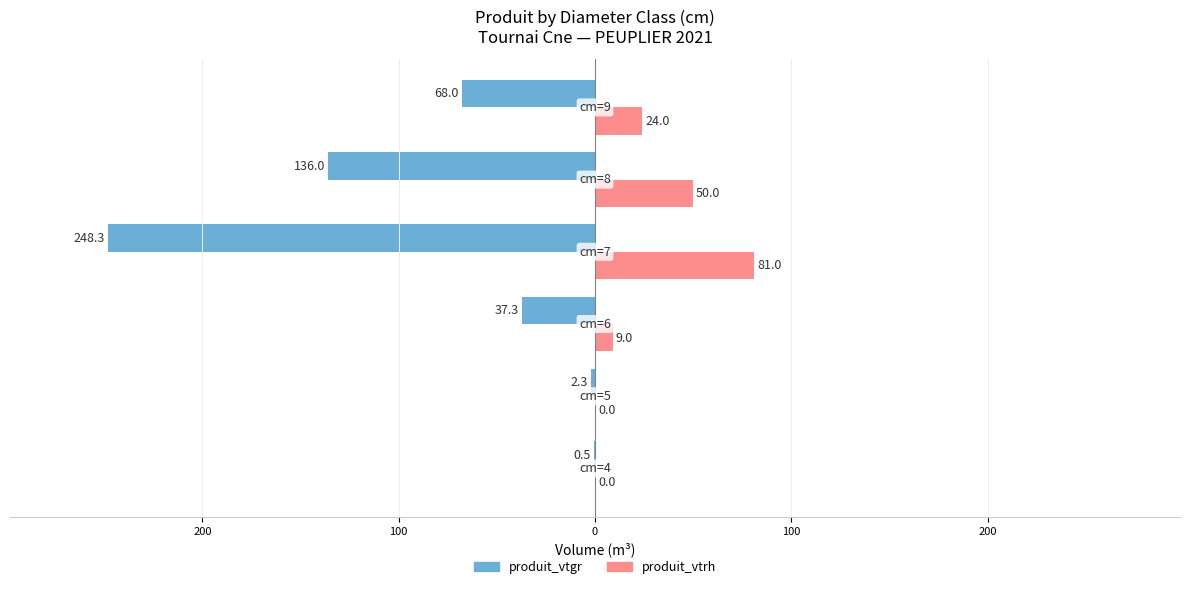

What is the difference between the second highest and second lowest values in the produit_vtgr series?

133.7